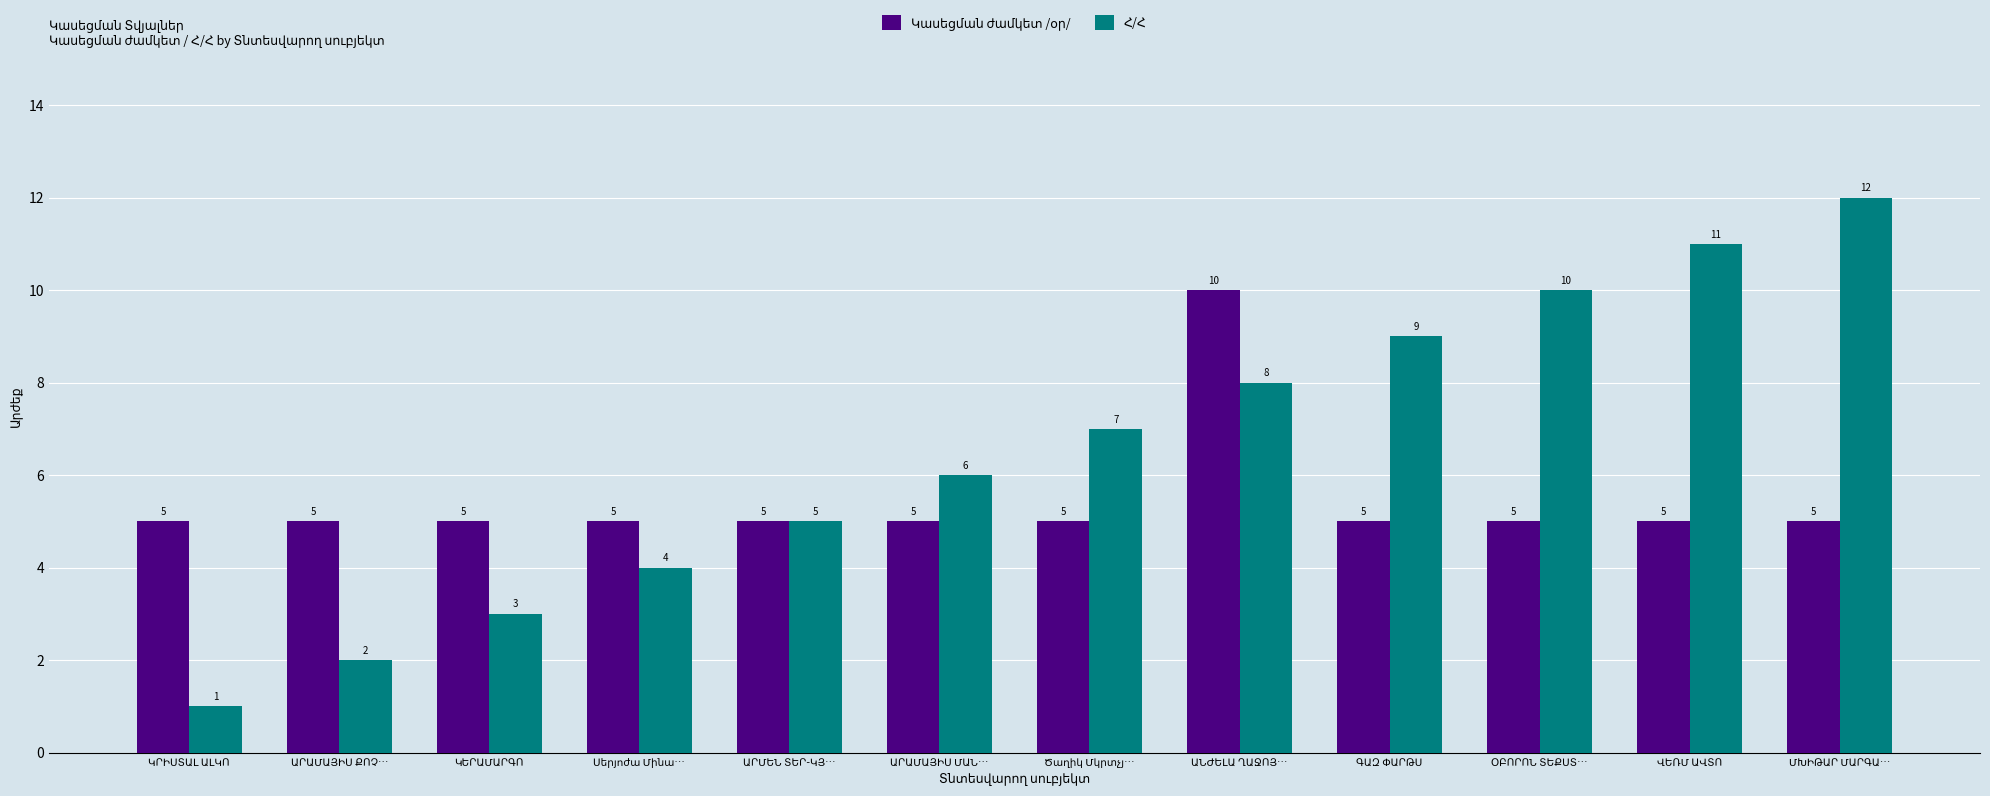

What is the maximum value shown in the chart?

12